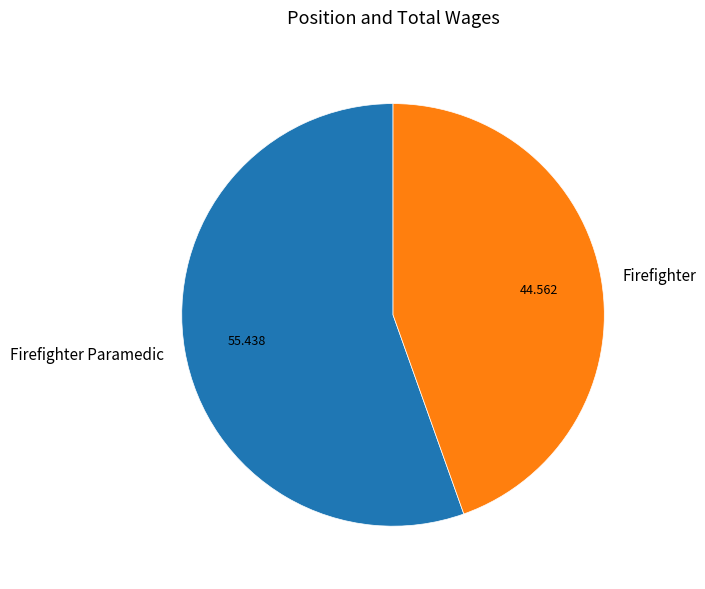

Combined, do Firefighter and Firefighter Paramedic account for over 50%?

Yes